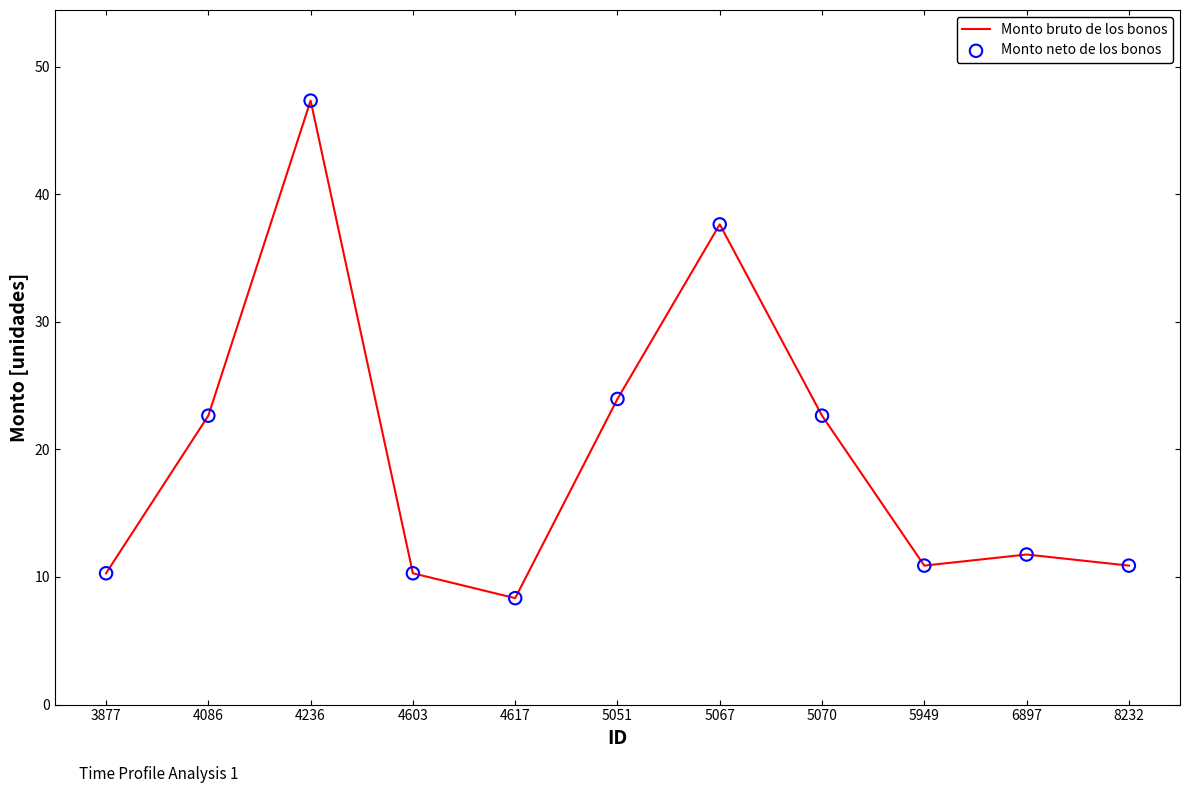

What is the change in value from 5067 to 8232?

-26.7